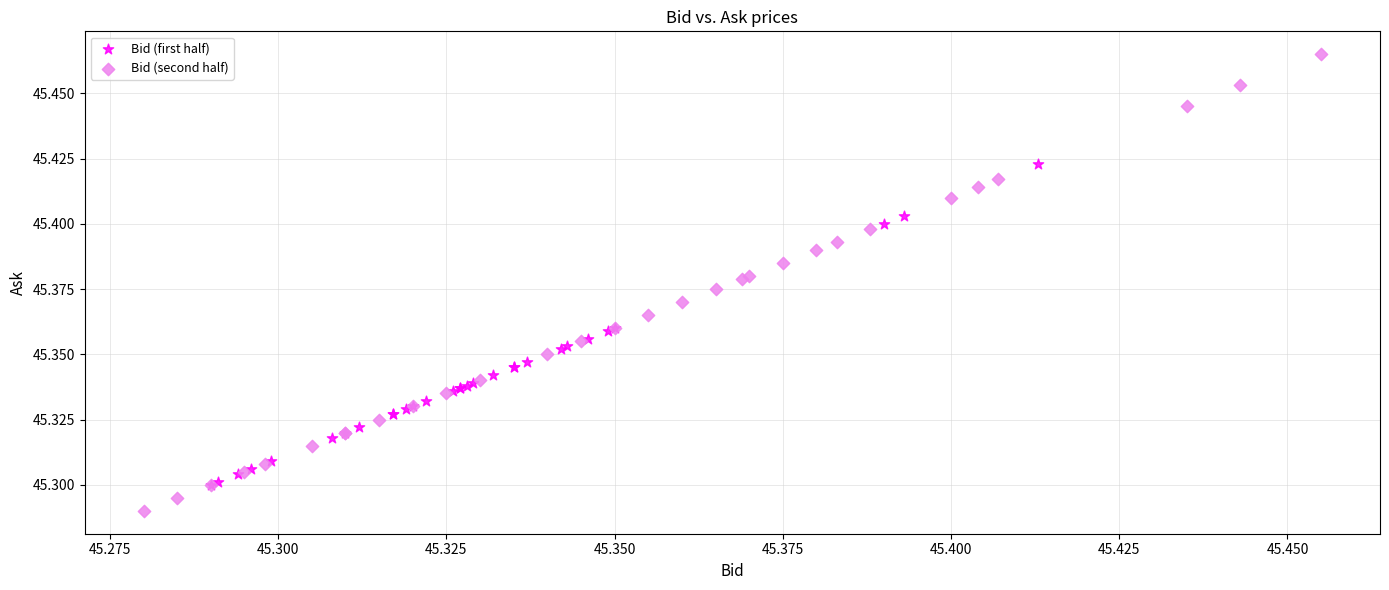

Which series contains the highest Y value?

Bid (second half)